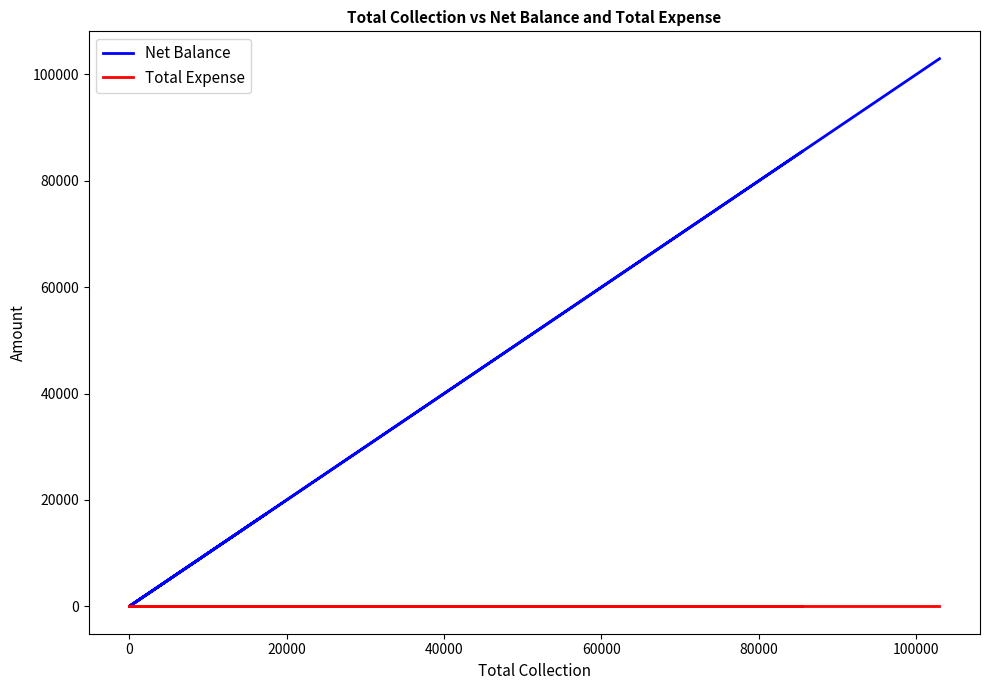

Which has a higher value, 40000 or 0?

40000